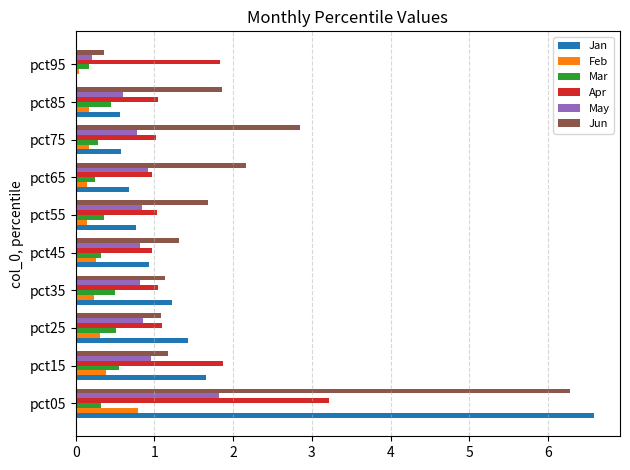

What are all the series names shown in the legend?

Jan, Feb, Mar, Apr, May, Jun